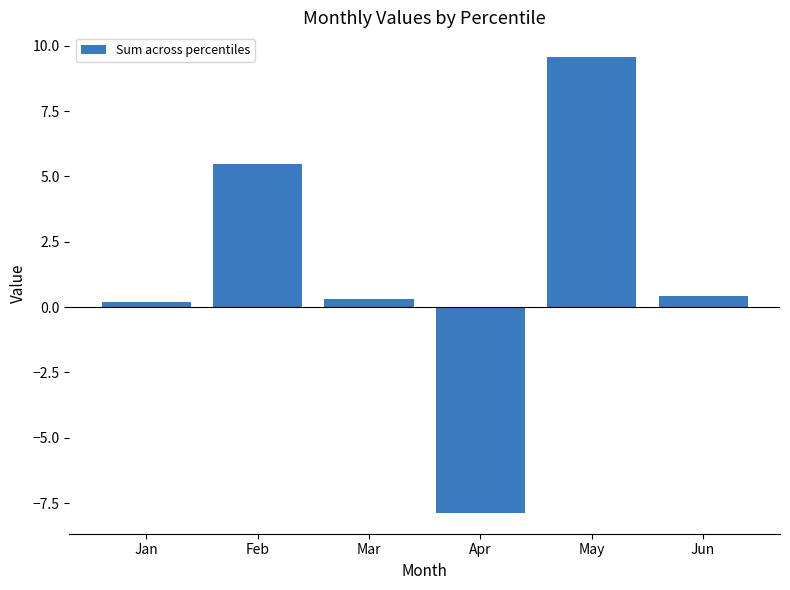

What is the difference between the second highest and second lowest values?

5.3